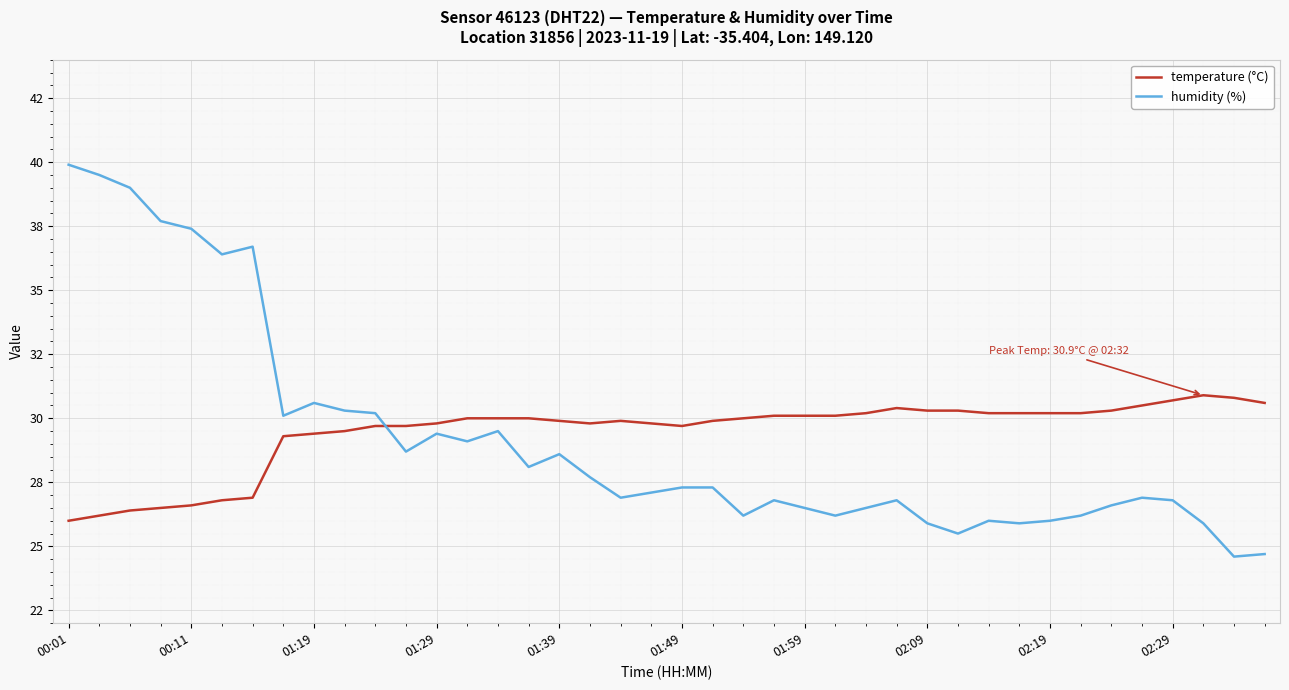

Which series has the largest total across all categories?

temperature (°C)